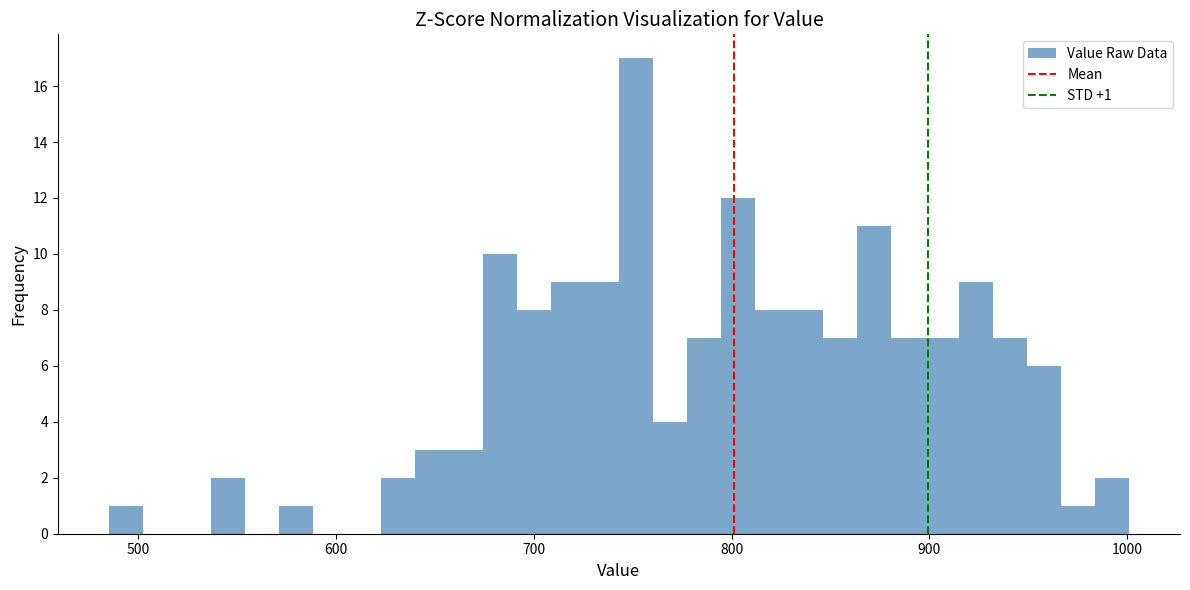

Read against the x-axis, roughly where is the centre of the tallest bar?

750